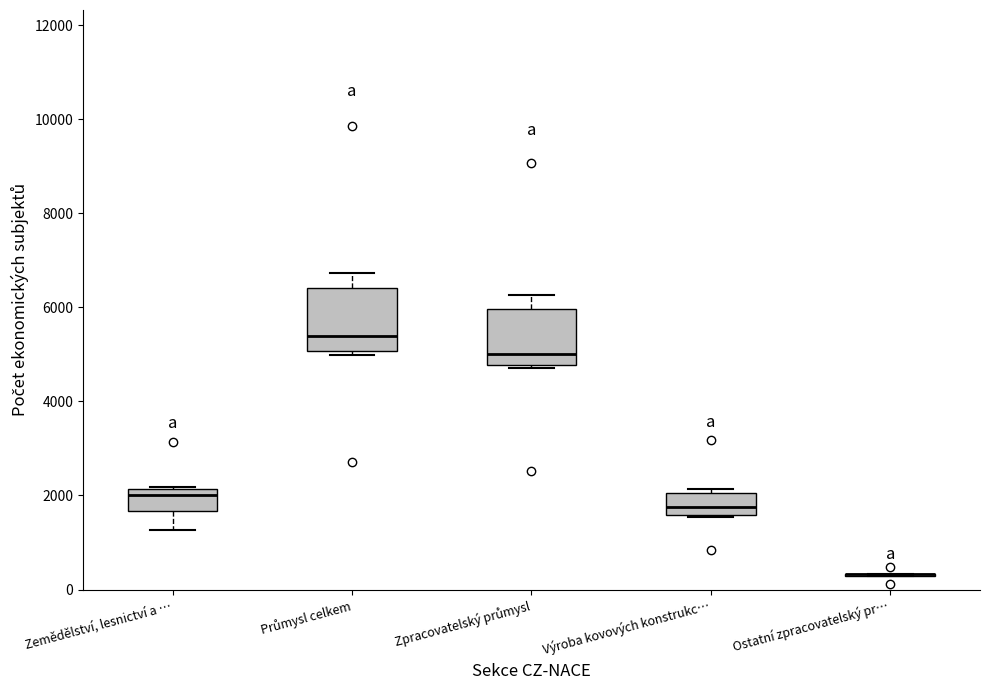

Where is the lower edge of the box for Zemědělství, lesnictví a … on the y-axis? The values are not printed on the chart, so give them approximately, as read against the axis.

1600